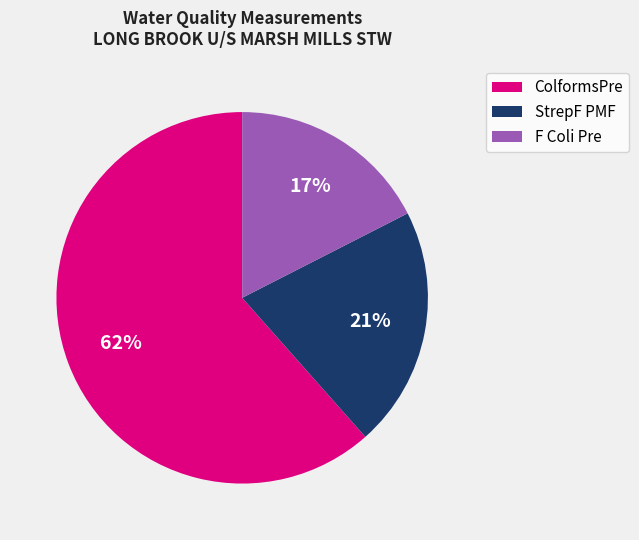

Which has a higher value, F Coli Pre or ColformsPre?

ColformsPre